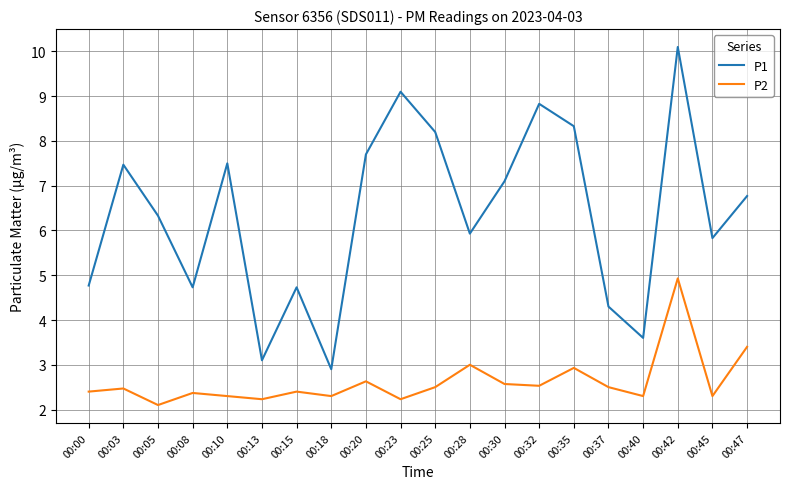

Which category has the lowest value in the P1 series?

00:18